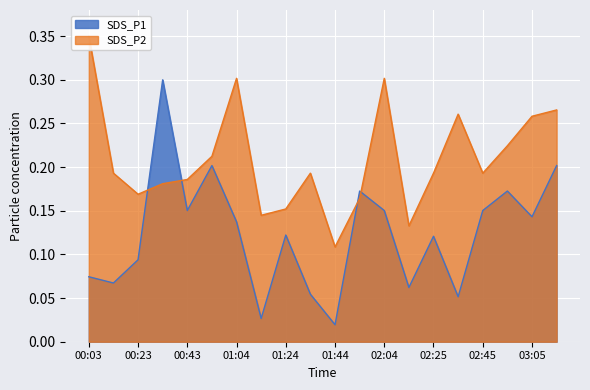

What is the difference between the maximum and second lowest values in the SDS_P2 series?

0.2